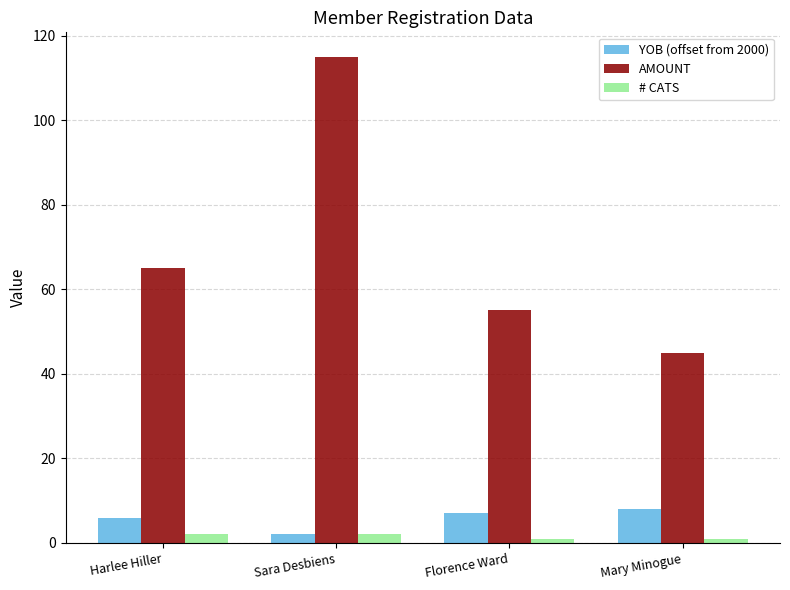

At how many categories does at least one series exceed 61?

2